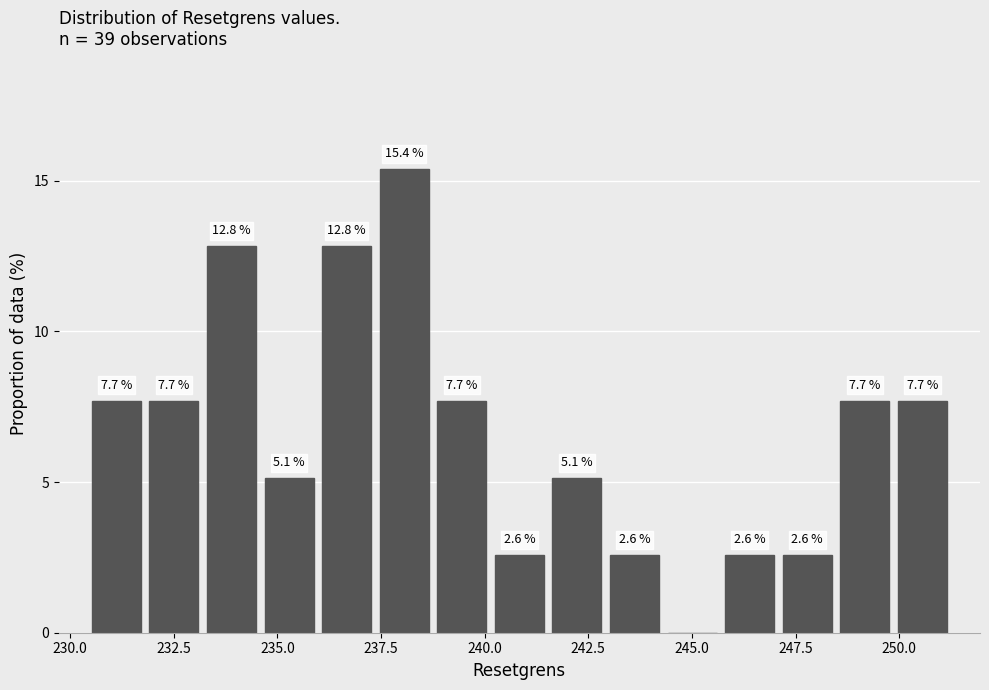

Read against the x-axis, roughly where is the centre of the tallest bar?

238.0